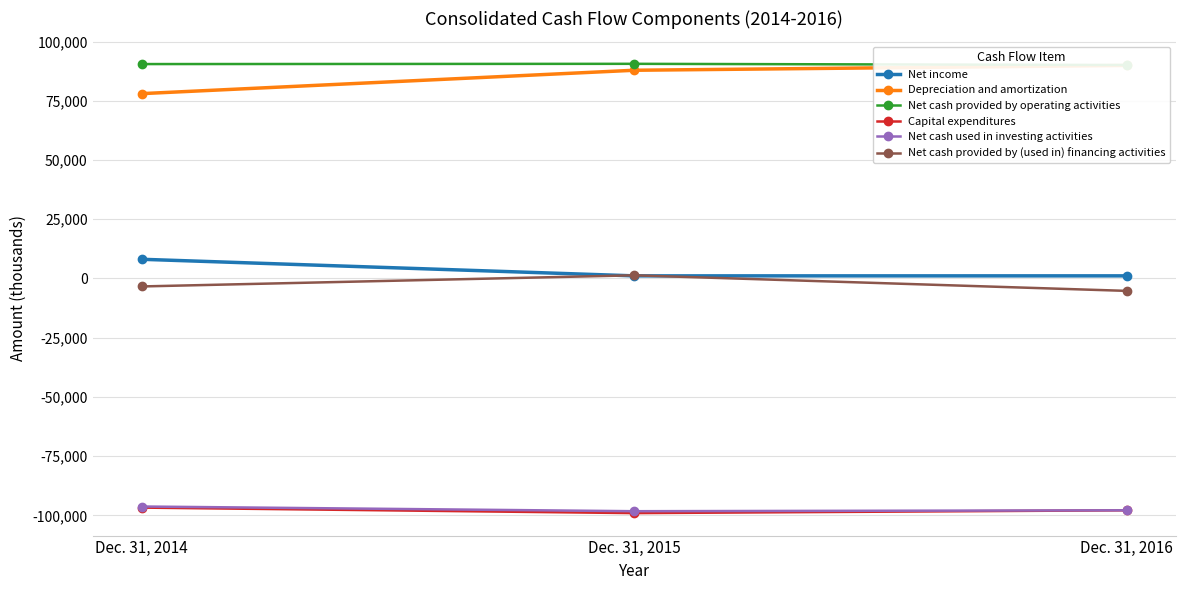

How many categories are shown in the chart?

3